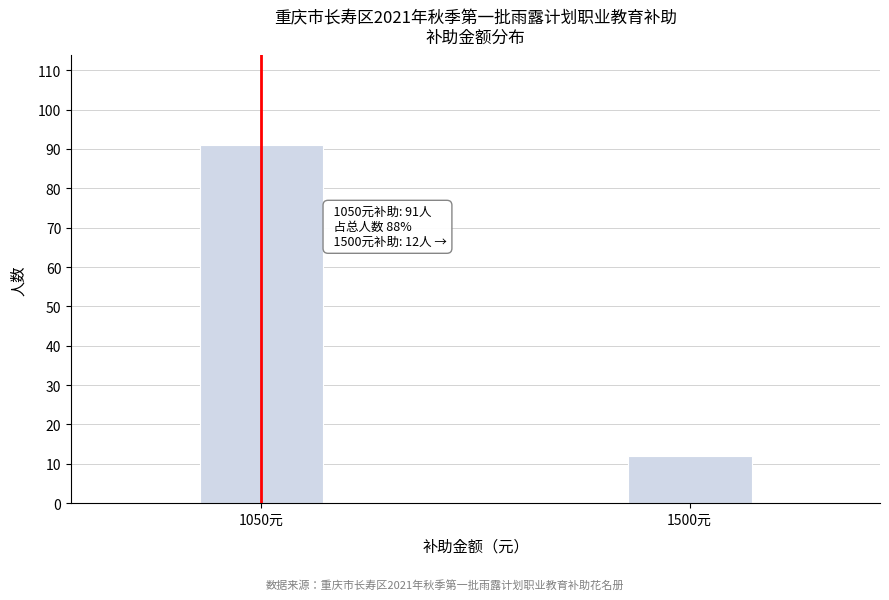

Reading right to left, list all the values displayed in this chart.

12	91